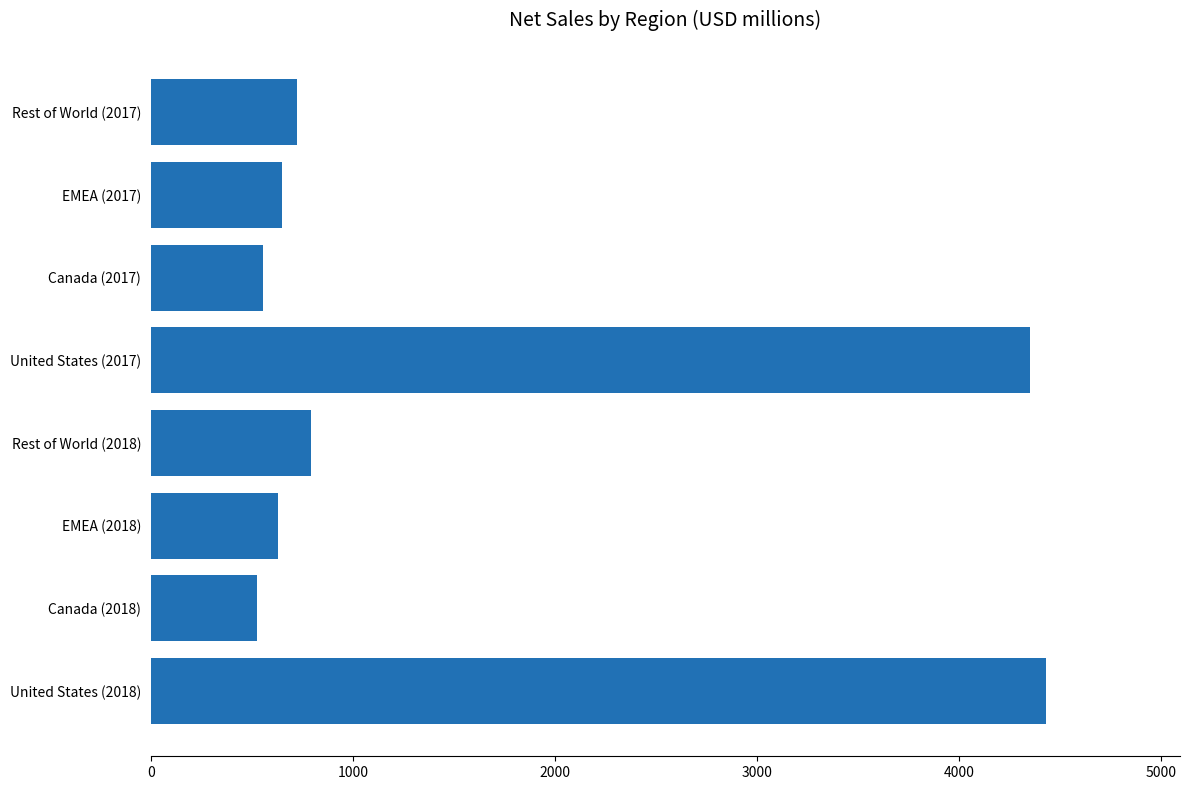

True or false: the data shows 556 at Canada (2017).

True